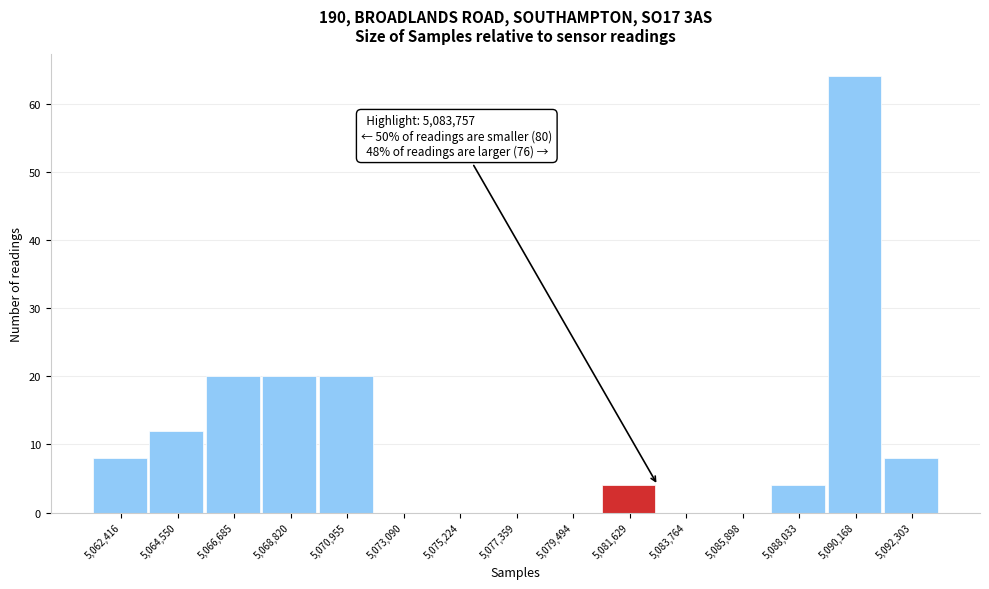

Reading left to right, what are all the values shown in this chart?

5,062,416=8	5,064,550=12	5,066,685=20	5,068,820=20	5,070,955=20	5,073,090=0	5,075,224=0	5,077,359=0	5,079,494=0	5,081,629=4	5,083,764=0	5,085,898=0	5,088,033=4	5,090,168=64	5,092,303=8